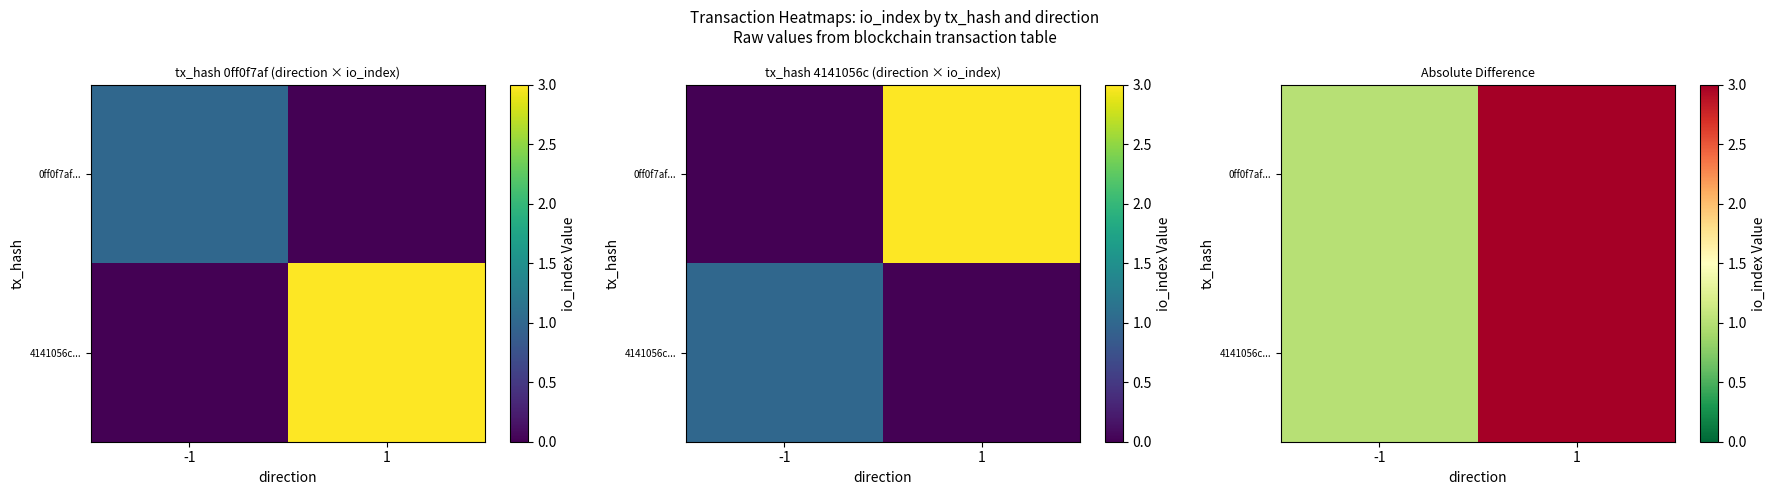

Which label corresponds to the largest value in the chart?

1